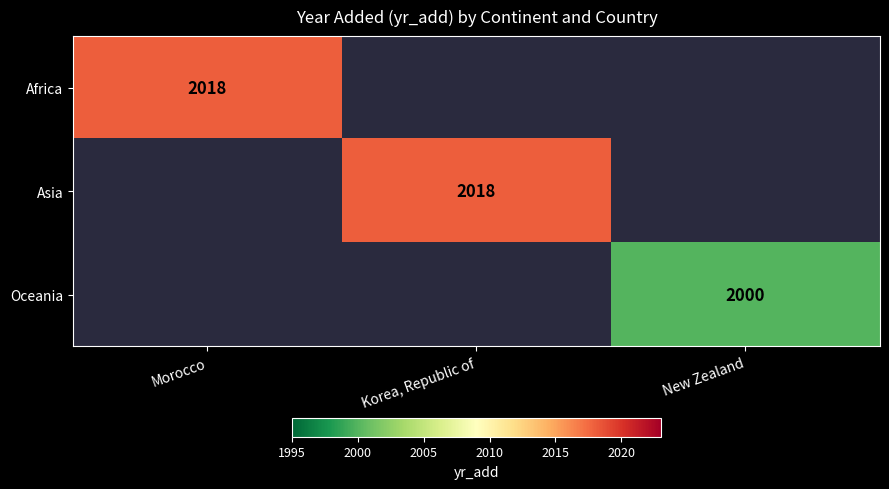

The Africa series shows 3146 at Morocco. True or false?

False